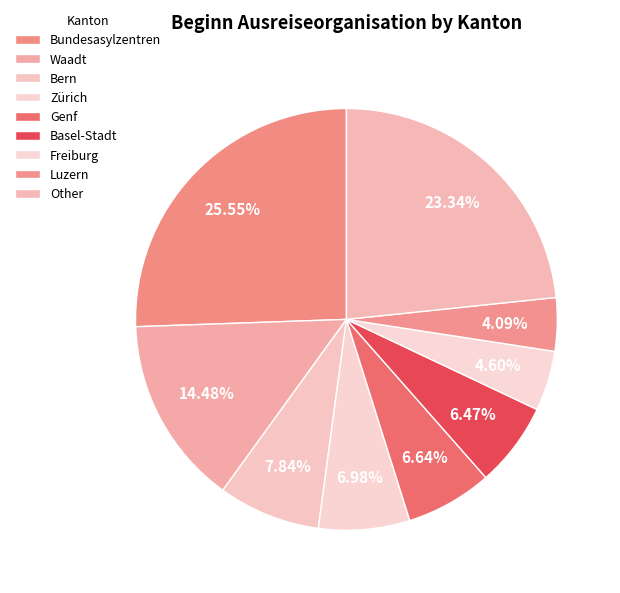

How many segments does this pie chart have?

9